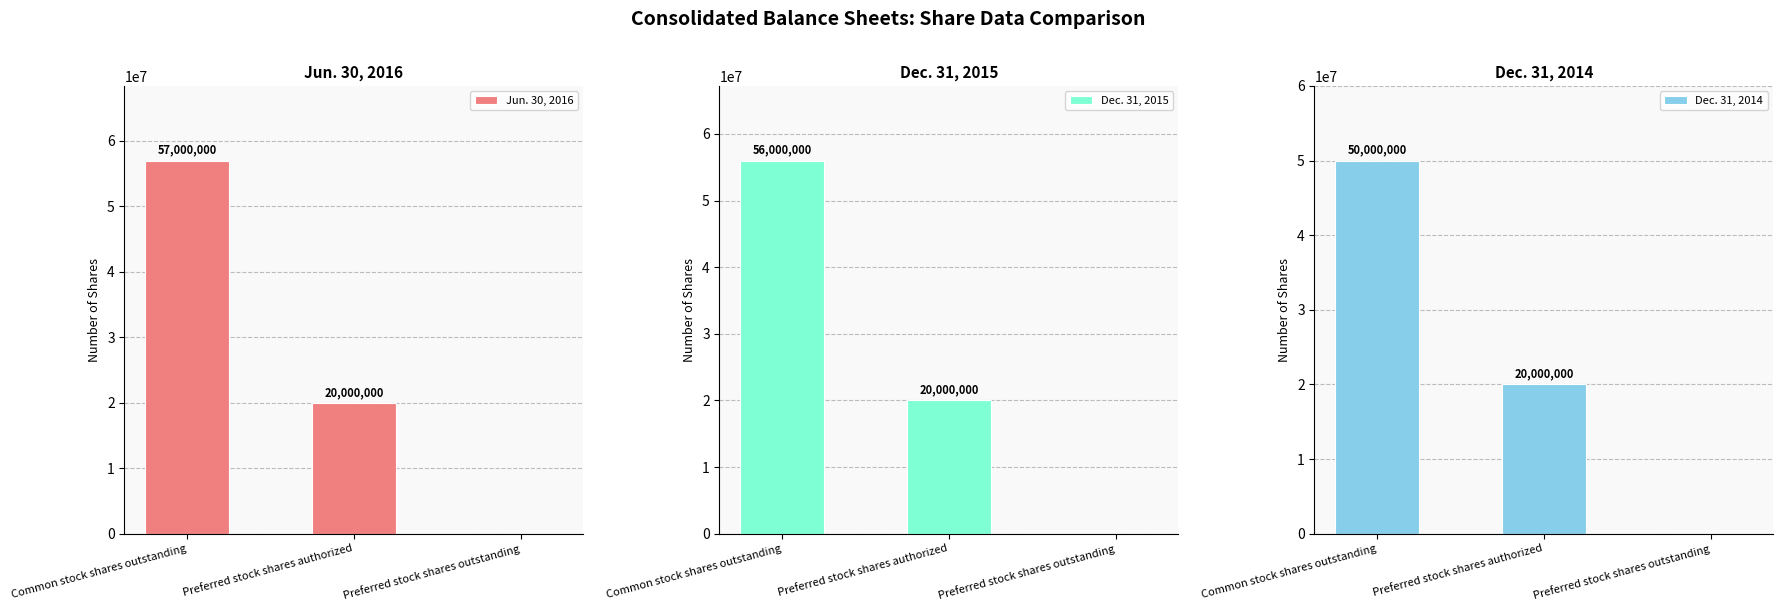

Which series changed the most between Preferred stock shares authorized and Preferred stock shares outstanding?

Jun. 30, 2016